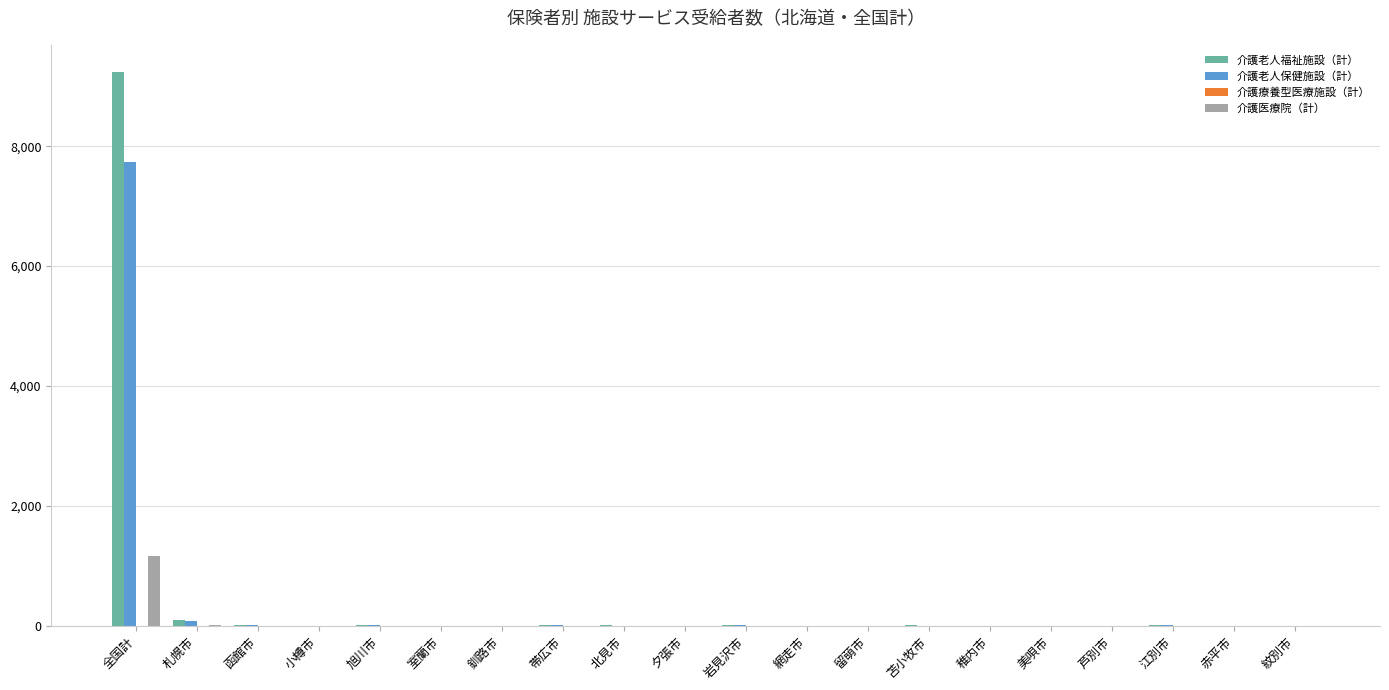

At which category is the sum across all series the highest?

全国計